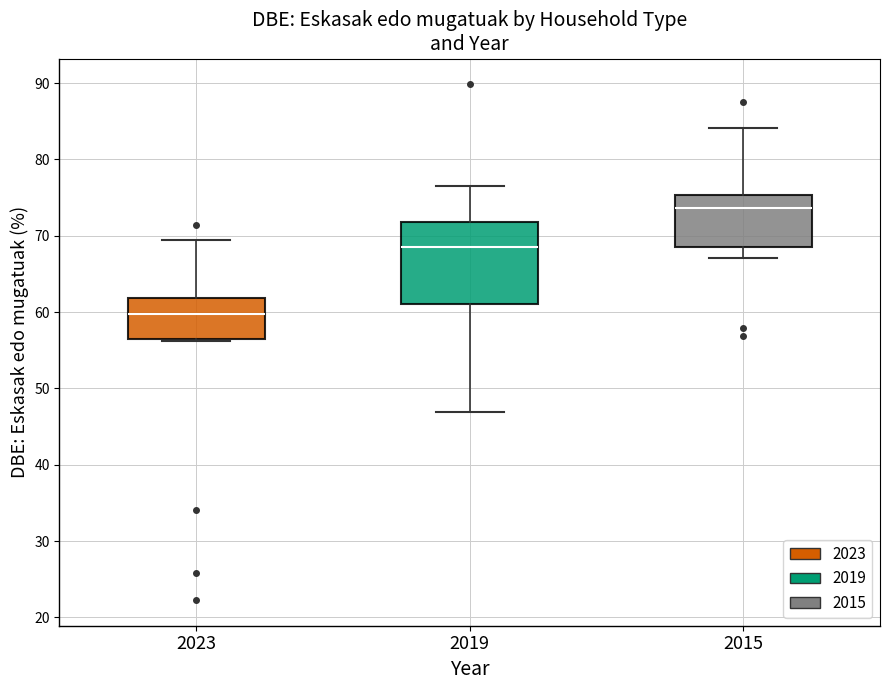

Reading left to right, transcribe this box plot: for each box, give where its median line is, the range the box spans, and where its two whiskers end, as read against the y-axis. The values are not printed on the chart, so give them approximately, as read against the axis.

2023: median 60, box 56 to 62, whiskers 56 to 69
2019: median 68, box 61 to 72, whiskers 47 to 77
2015: median 74, box 68 to 75, whiskers 67 to 84